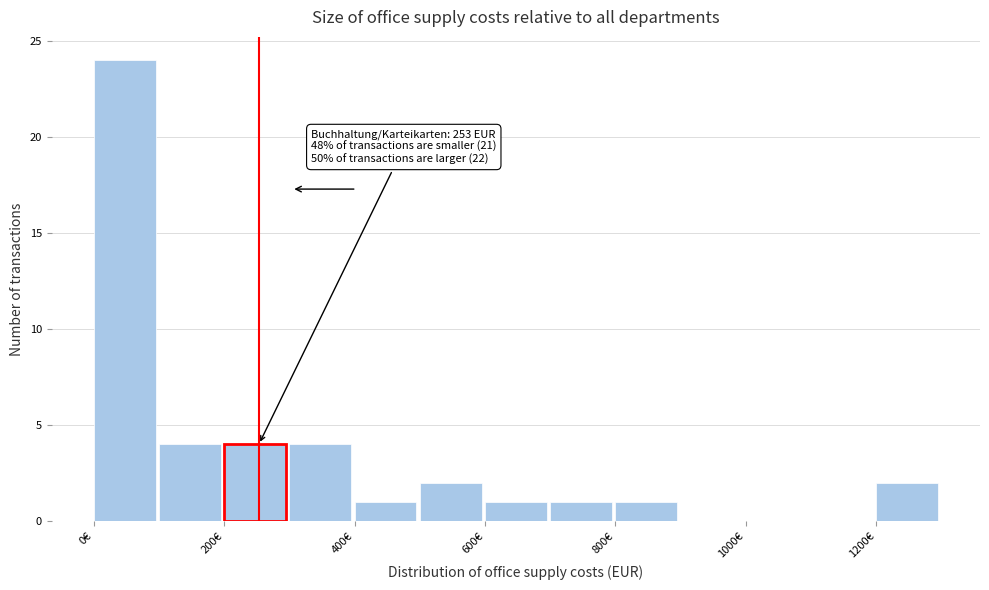

Over which range of the x-axis is the bar tallest?

0 to 100